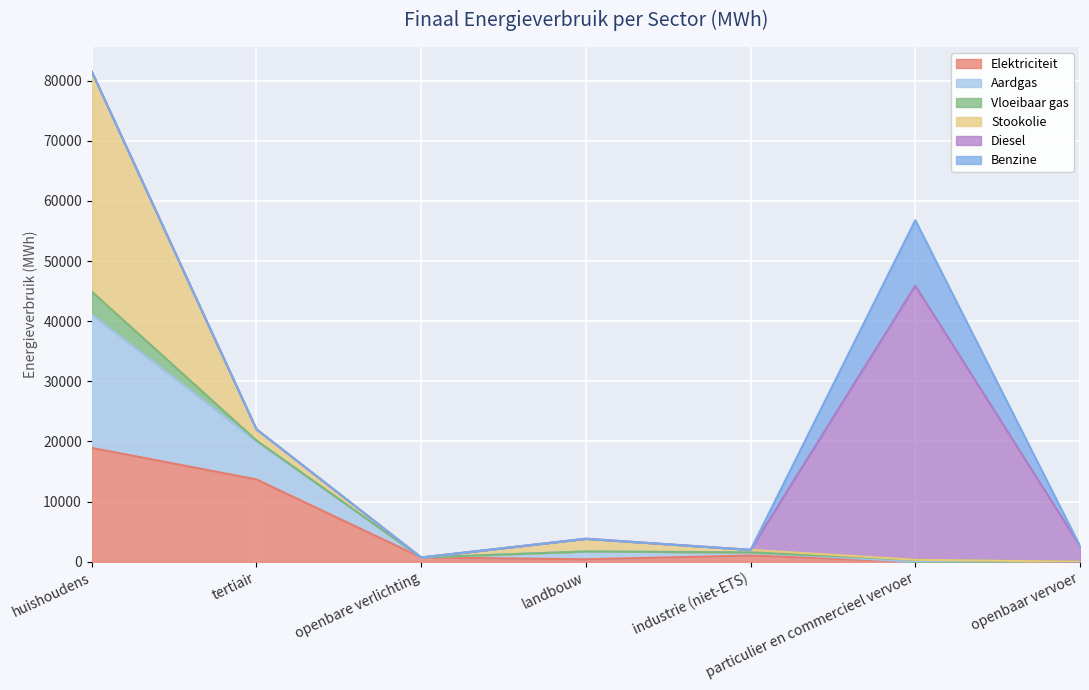

What is the sum of the Vloeibaar gas values at tertiair and huishoudens?

3967.8